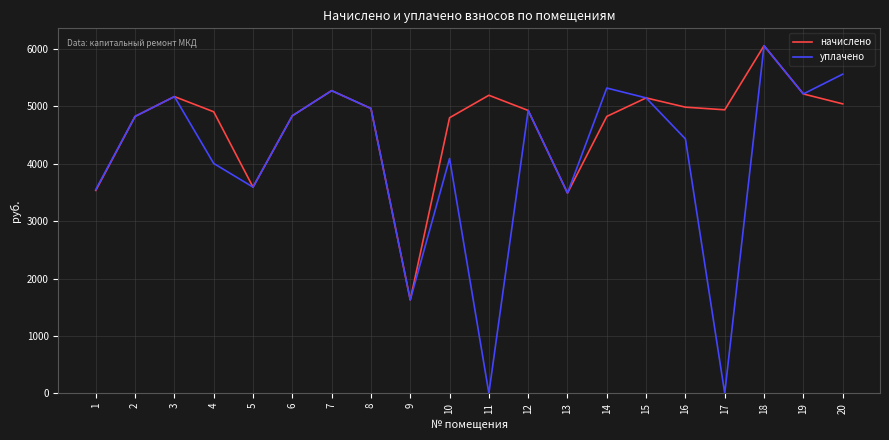

What is the greatest value displayed?

6059.5